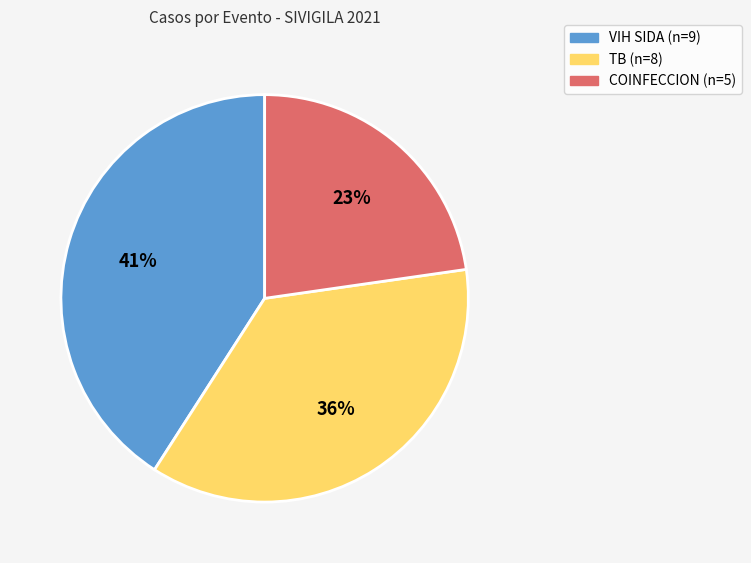

Rank the categories by value from highest to lowest.

VIH SIDA, TB, COINFECCION